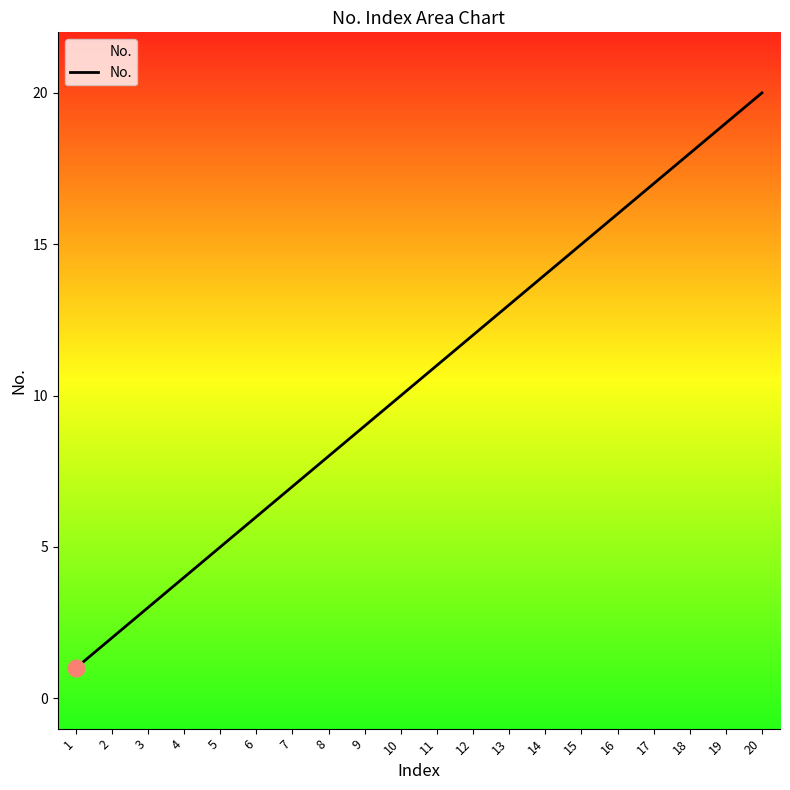

Which label corresponds to the largest value in the chart?

20